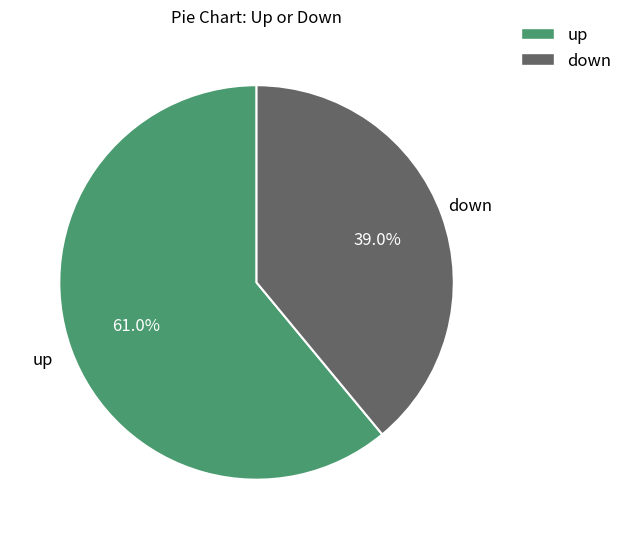

To the nearest percent, what is the average slice percentage?

50%